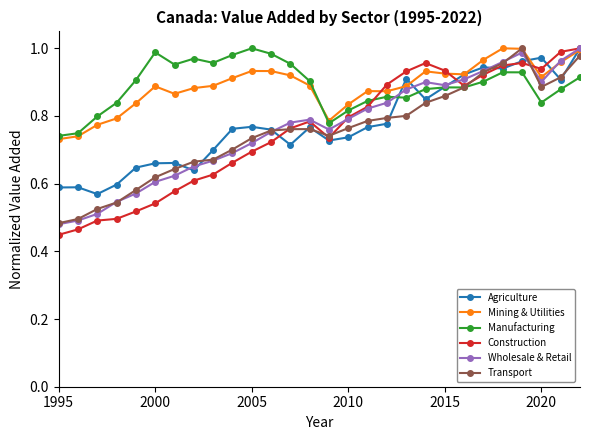

Is this an area chart (filled region under the line)?

No